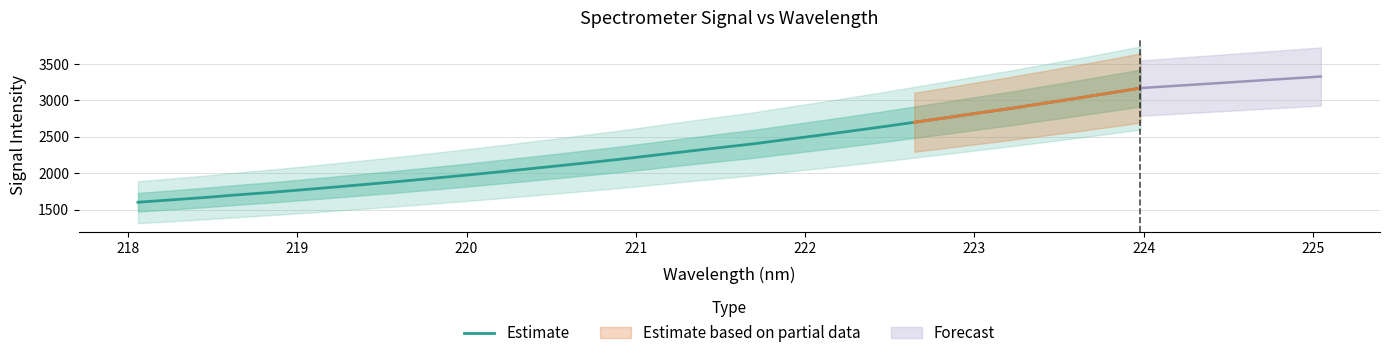

What is the minimum value for Estimate?

1600.1